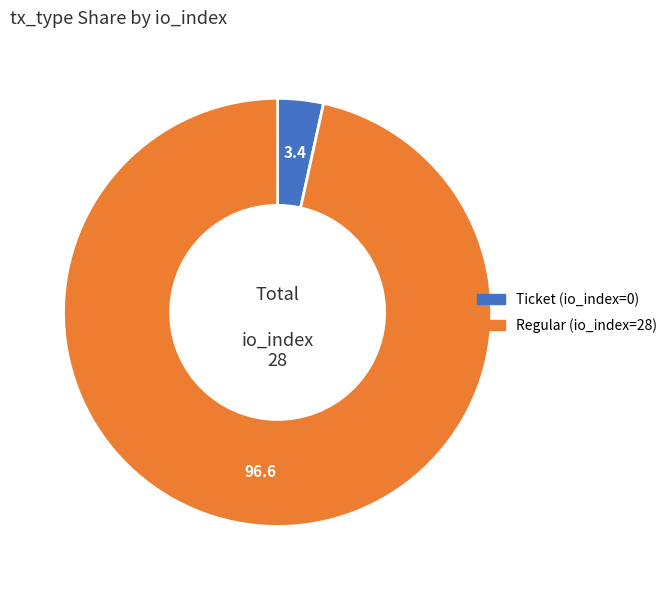

Is the sum of Ticket (io_index=0) and Regular (io_index=28) greater than half?

Yes